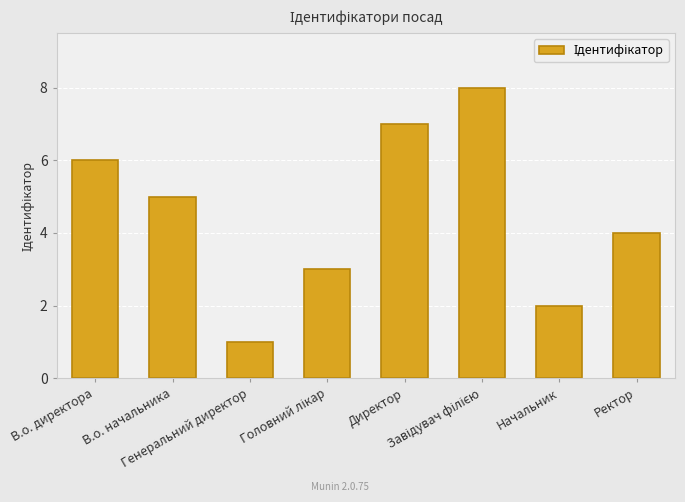

What is the difference between the second highest and second lowest values?

5